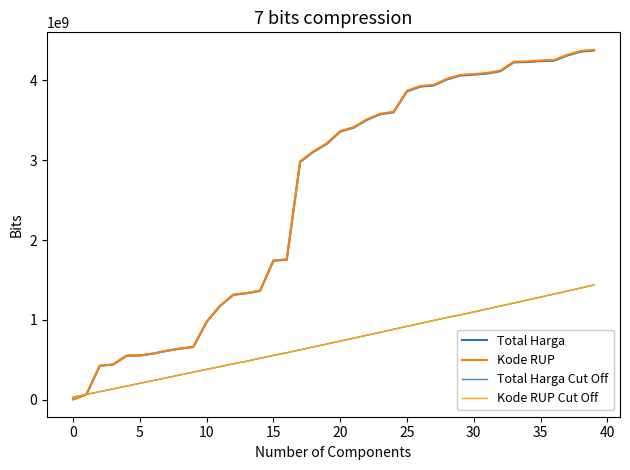

What is the greatest value displayed?

4384346365.4